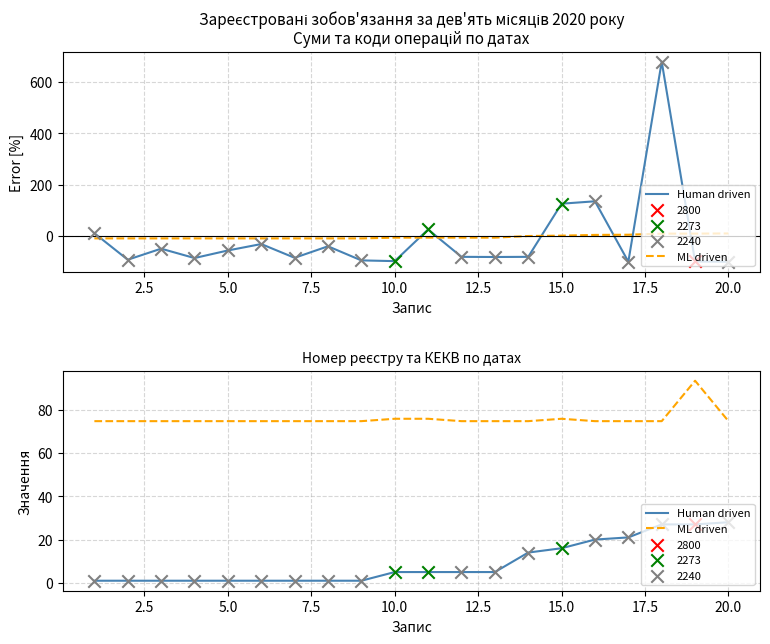

Which series contains the lowest Y value?

Human driven